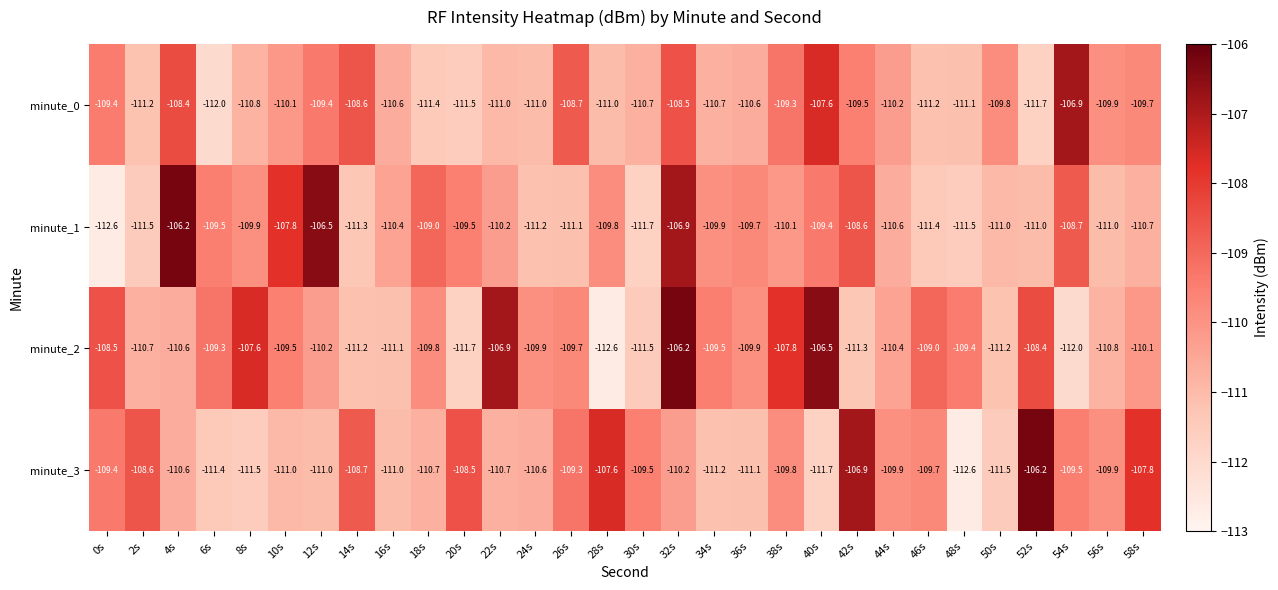

Rank the series at 26s from lowest to highest value.

minute_1, minute_2, minute_3, minute_0